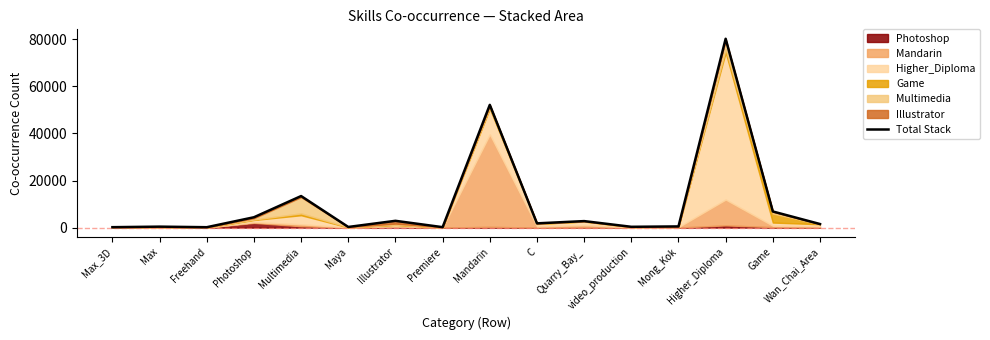

What is the difference between the maximum and second lowest values?

80045